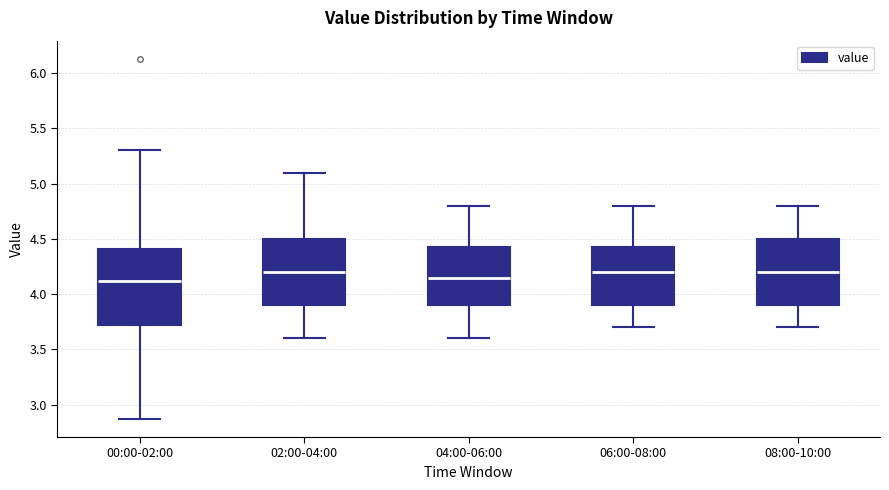

Which box is the tallest, from its lower edge to its upper edge?

00:00-02:00